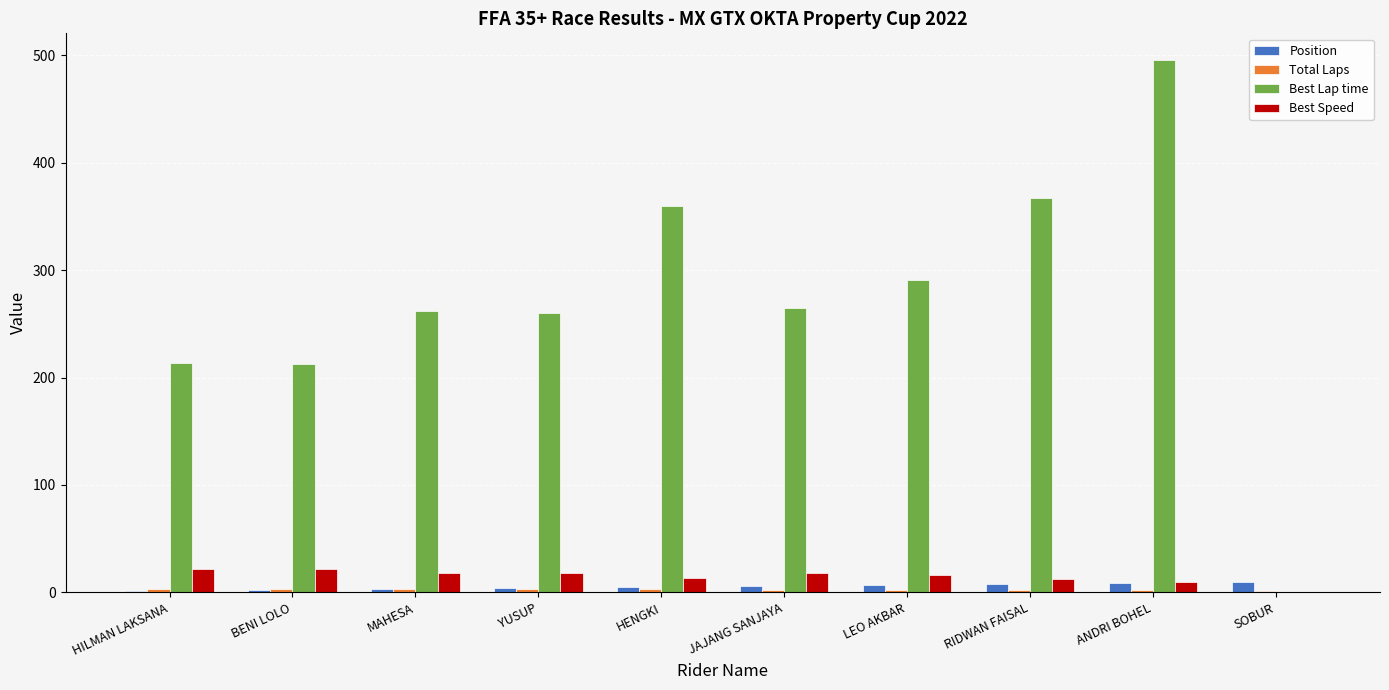

What is the maximum value shown in the chart?

495.6